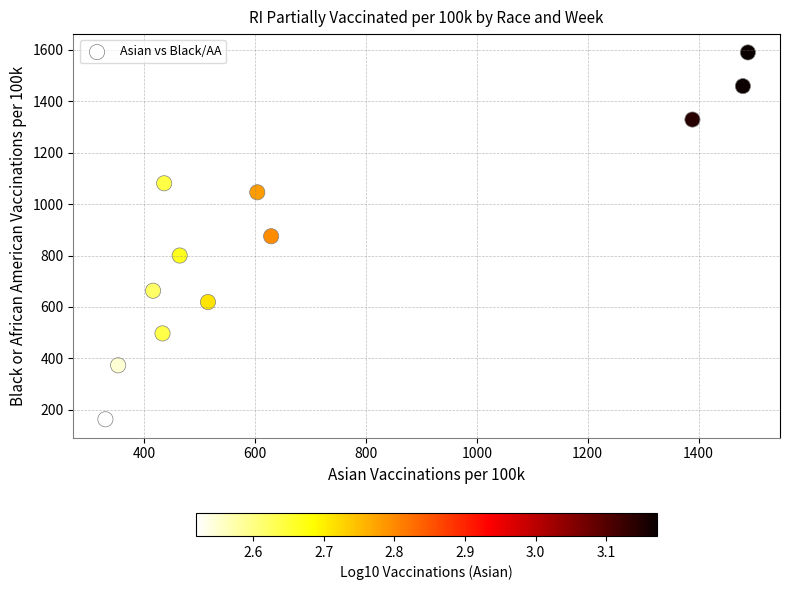

What is the range of X values (max minus min)?

1159